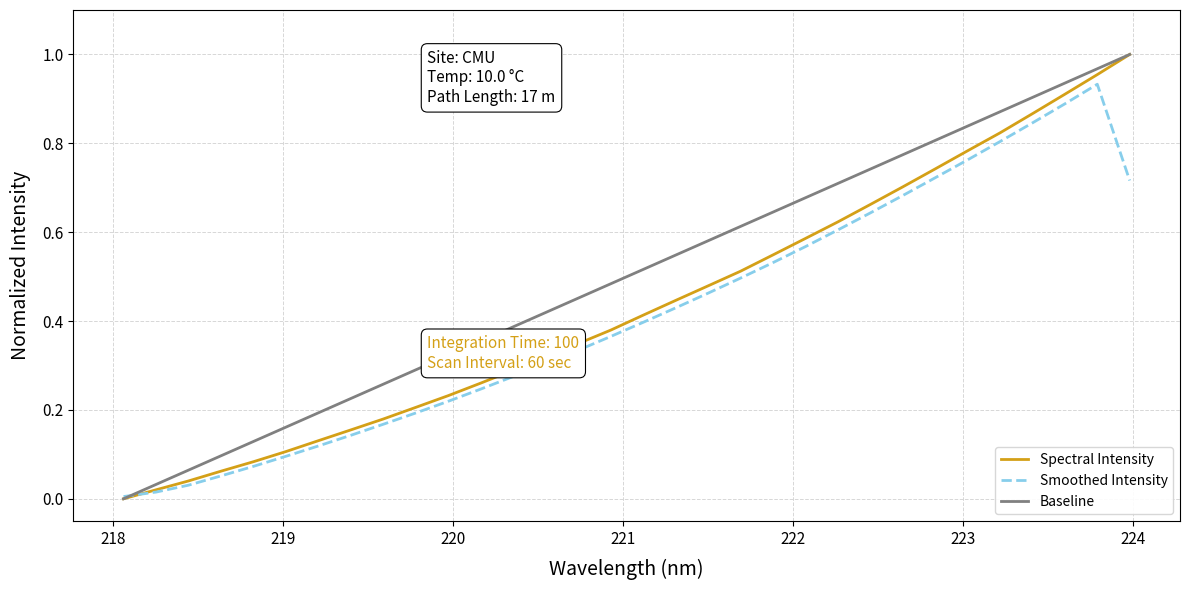

Which series has the largest total across all categories?

Baseline